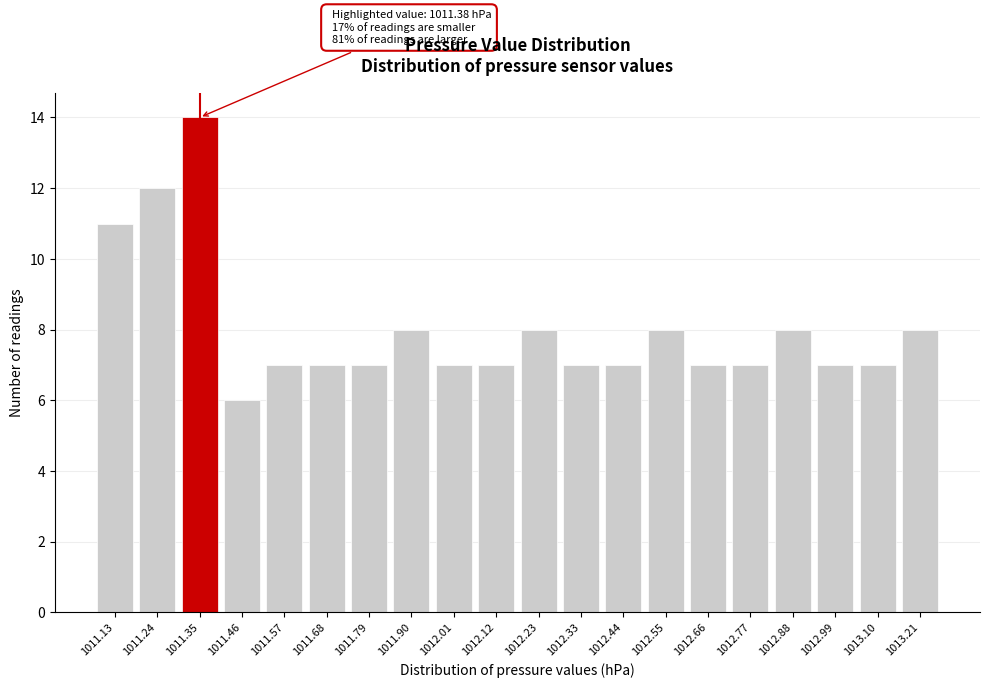

Reading left to right, extract all data points from this chart.

11	12	14	6	7	7	7	8	7	7	8	7	7	8	7	7	8	7	7	8